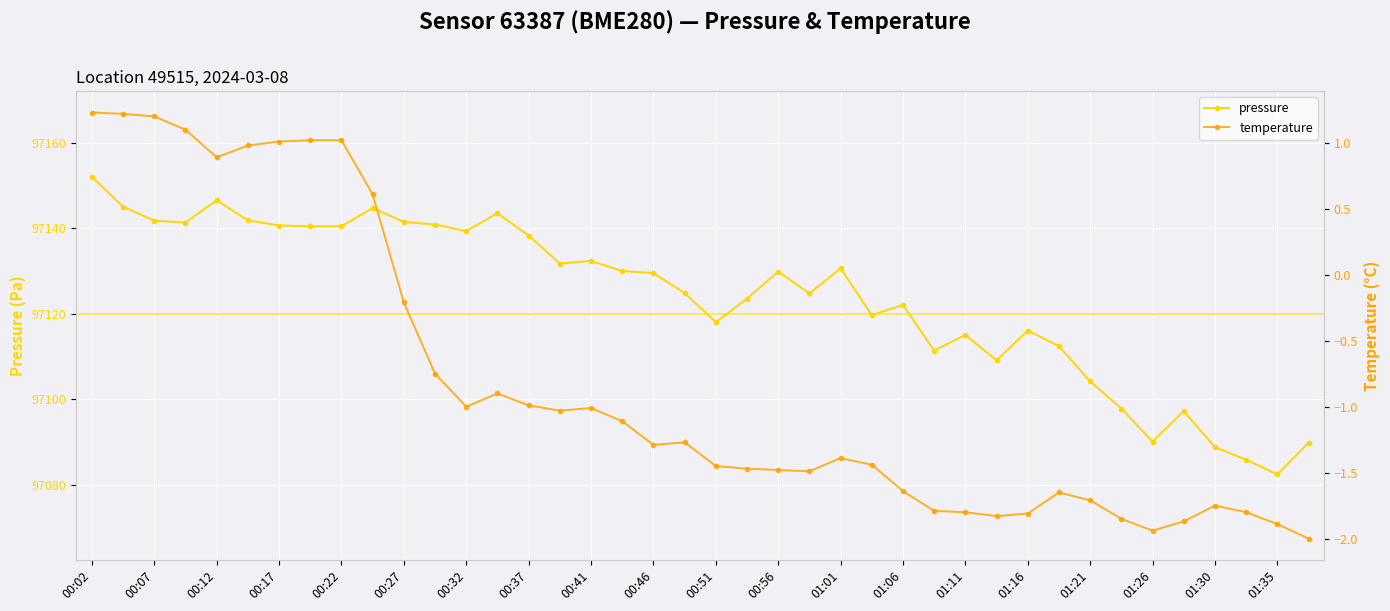

How many values in the temperature series exceed -1?

14